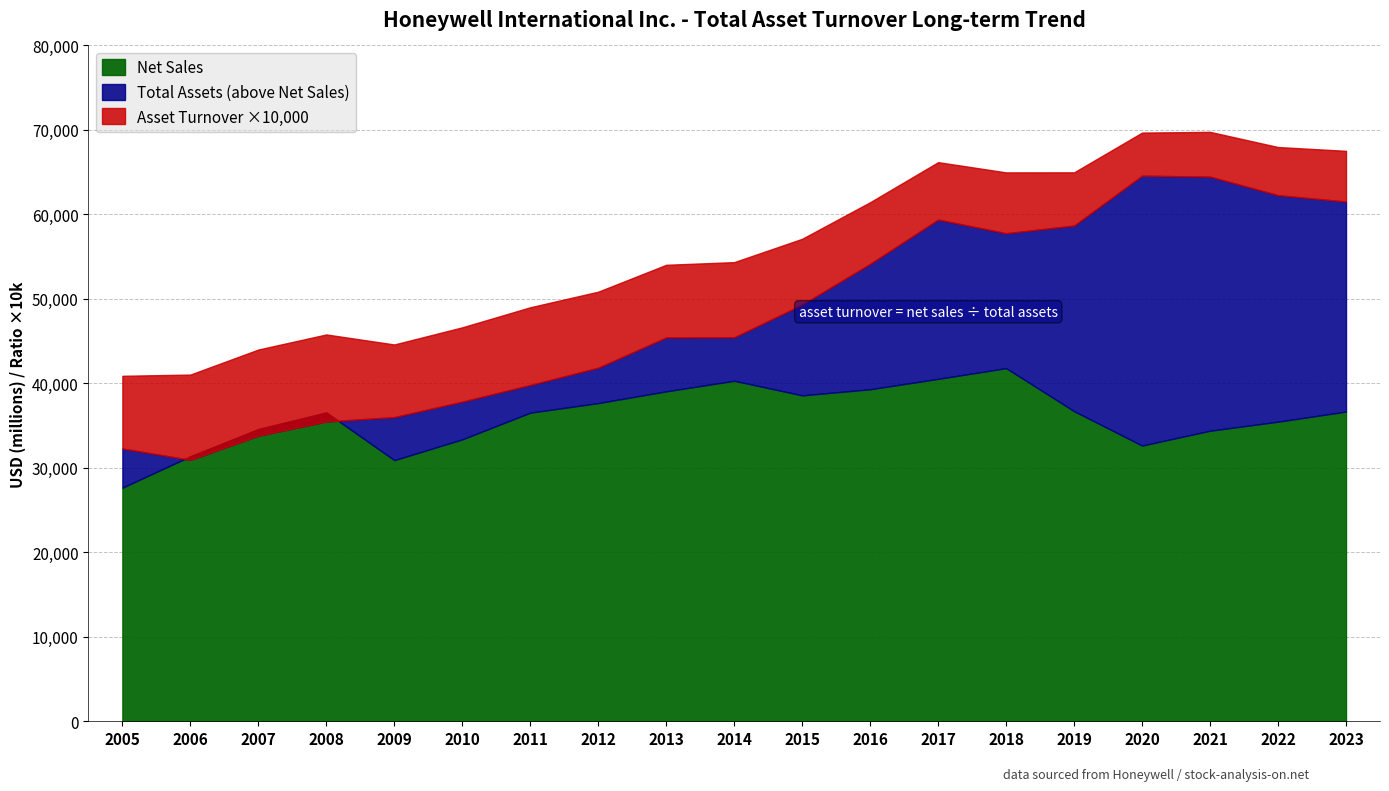

The Net Sales series shows 15806.2 at 2018. True or false?

False